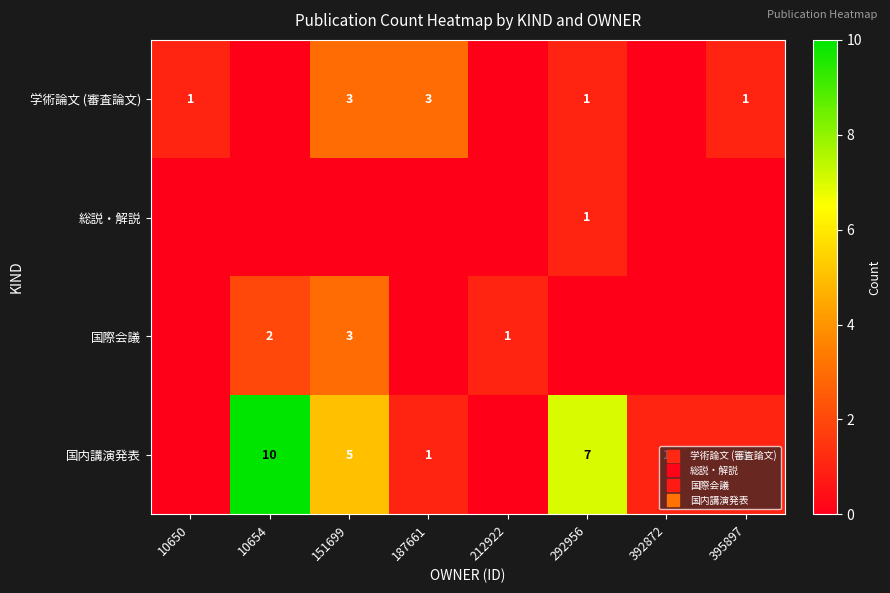

How many values in the 学術論文 (審査論文) series exceed 1?

2